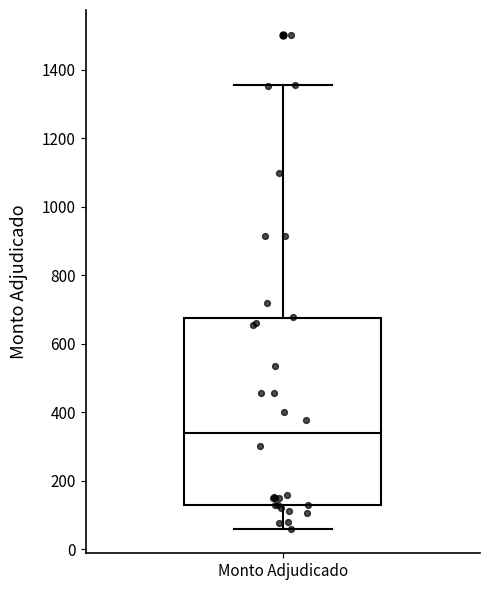

Transcribe this box plot: give where the median line is, the range the box spans, and where the two whiskers end, as read against the y-axis. The values are not printed on the chart, so give them approximately, as read against the axis.

median 340, box 120 to 680, whiskers 60 to 1360